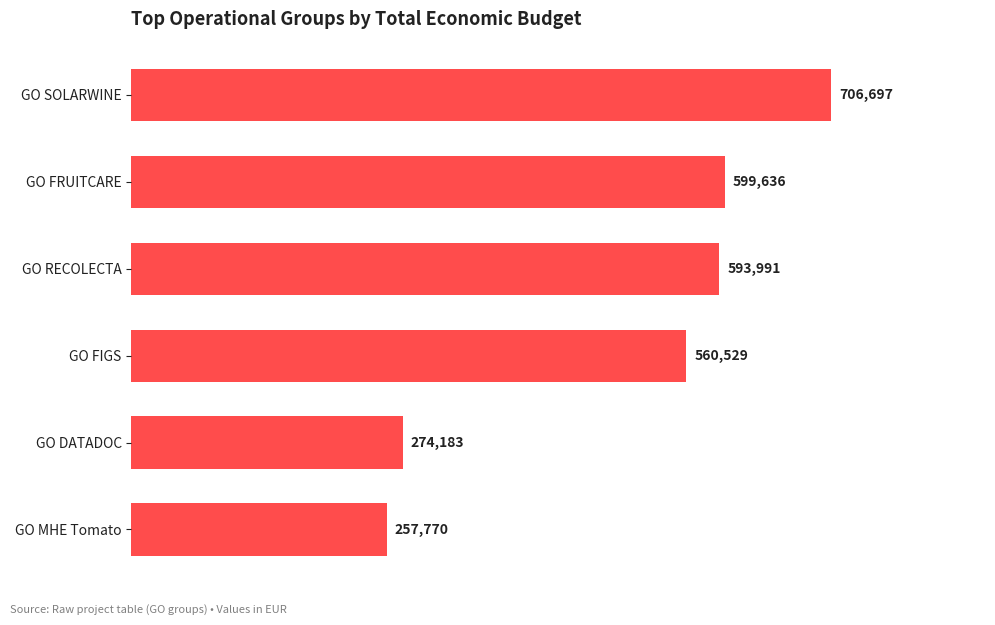

Reading top to bottom, extract all data points from this chart.

GO SOLARWINE=706697	GO FRUITCARE=599636	GO RECOLECTA=593991	GO FIGS=560529	GO DATADOC=274183	GO MHE Tomato=257770